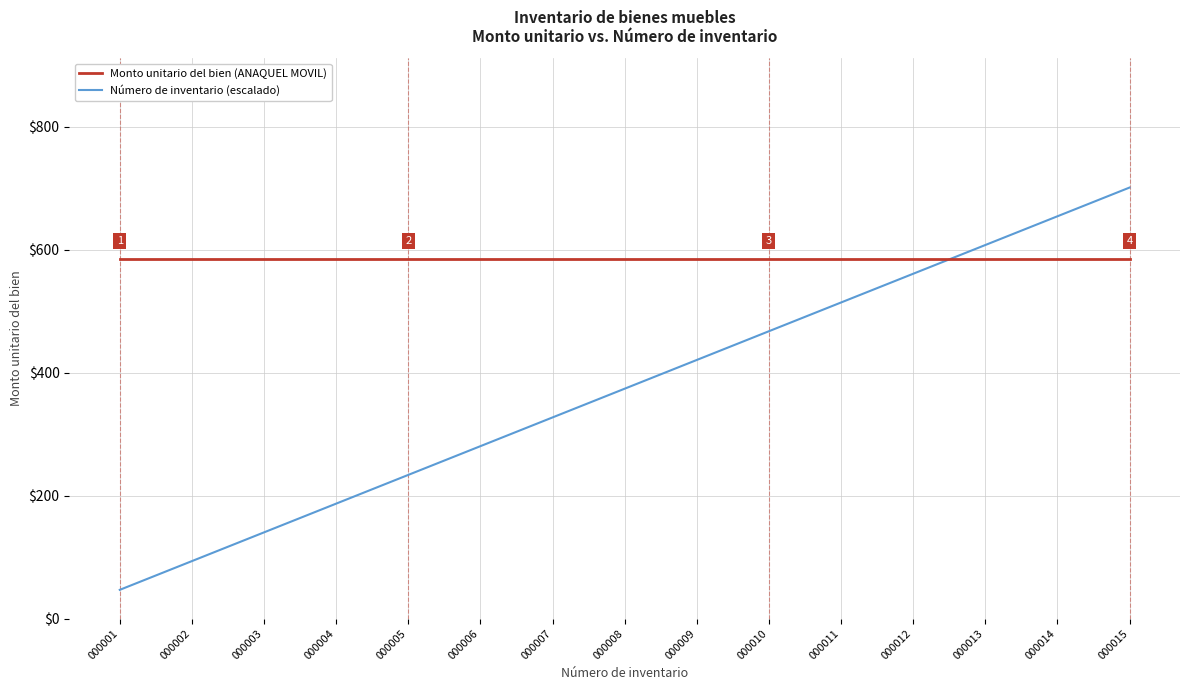

What is the highest value of the Número de inventario (escalado) series?

701.2